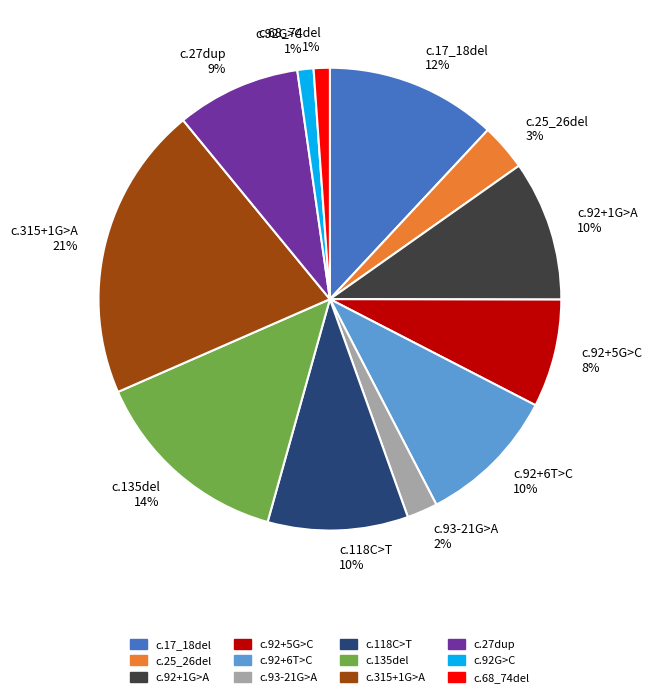

Is c.92G>C the majority of the pie?

No